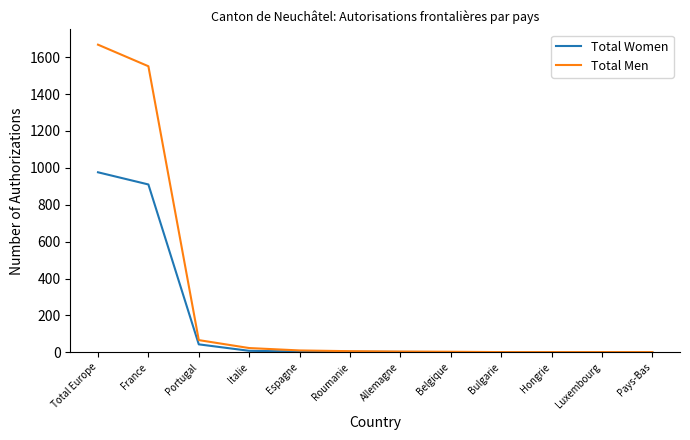

Rank the series at Total Europe from highest to lowest value.

Total Men, Total Women